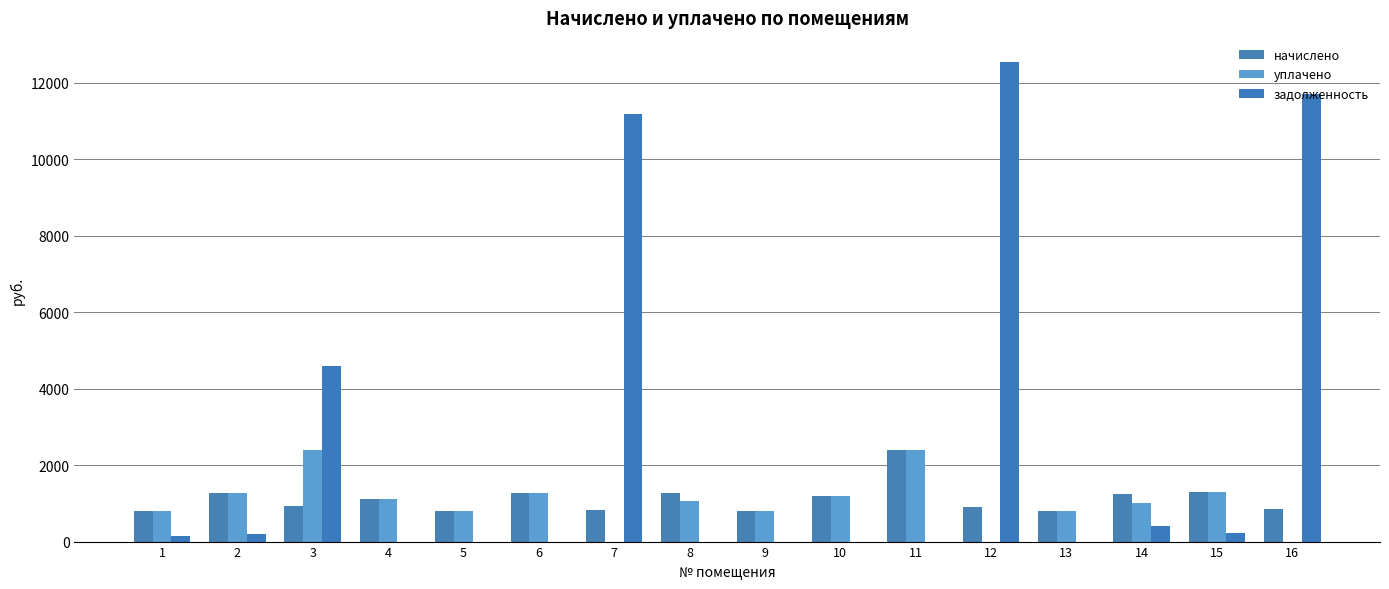

What are all the series names shown in the legend?

начислено, уплачено, задолженность